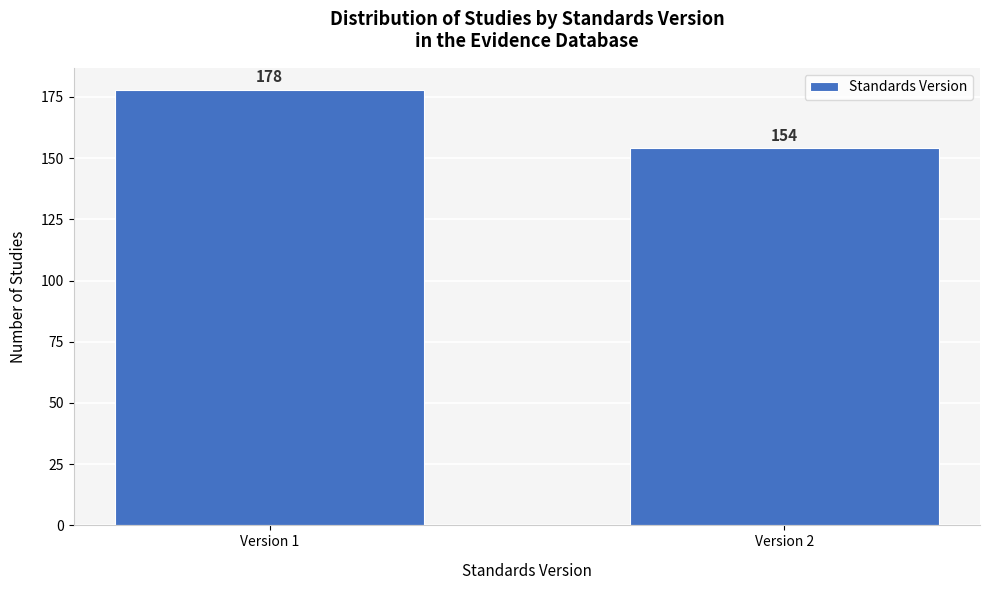

Reading left to right, what are all the values shown in this chart?

Version 1=178	Version 2=154